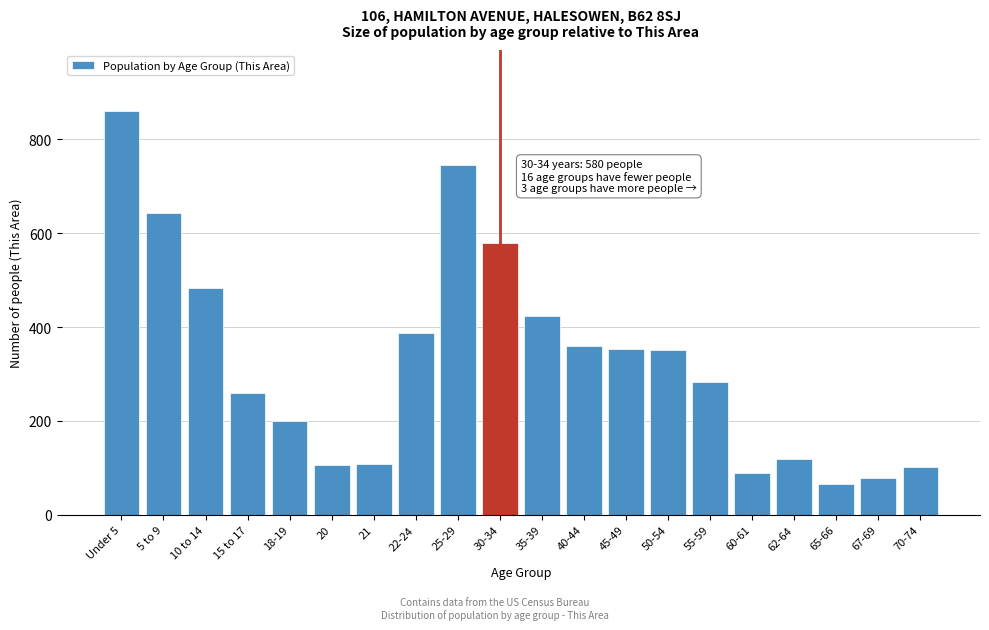

What value does the data have at 10 to 14?

483